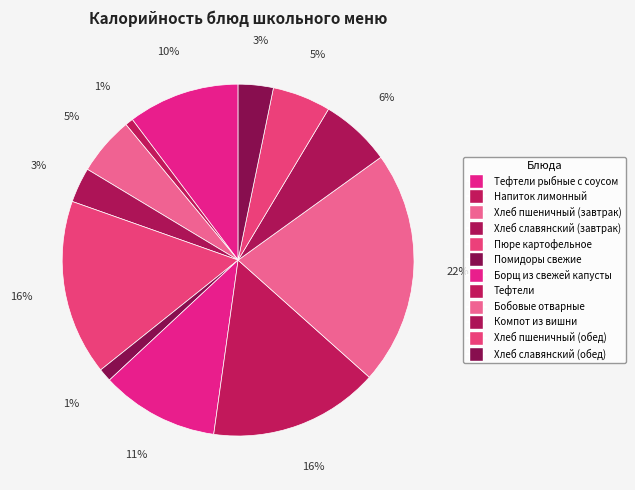

Count the number of slices in the pie.

12